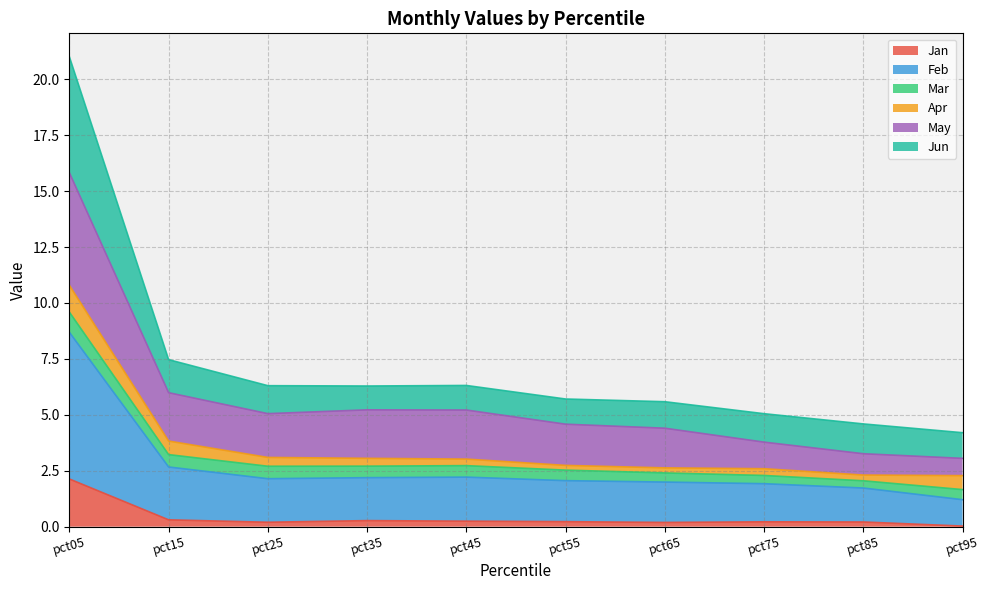

How many data points does each series have?

10